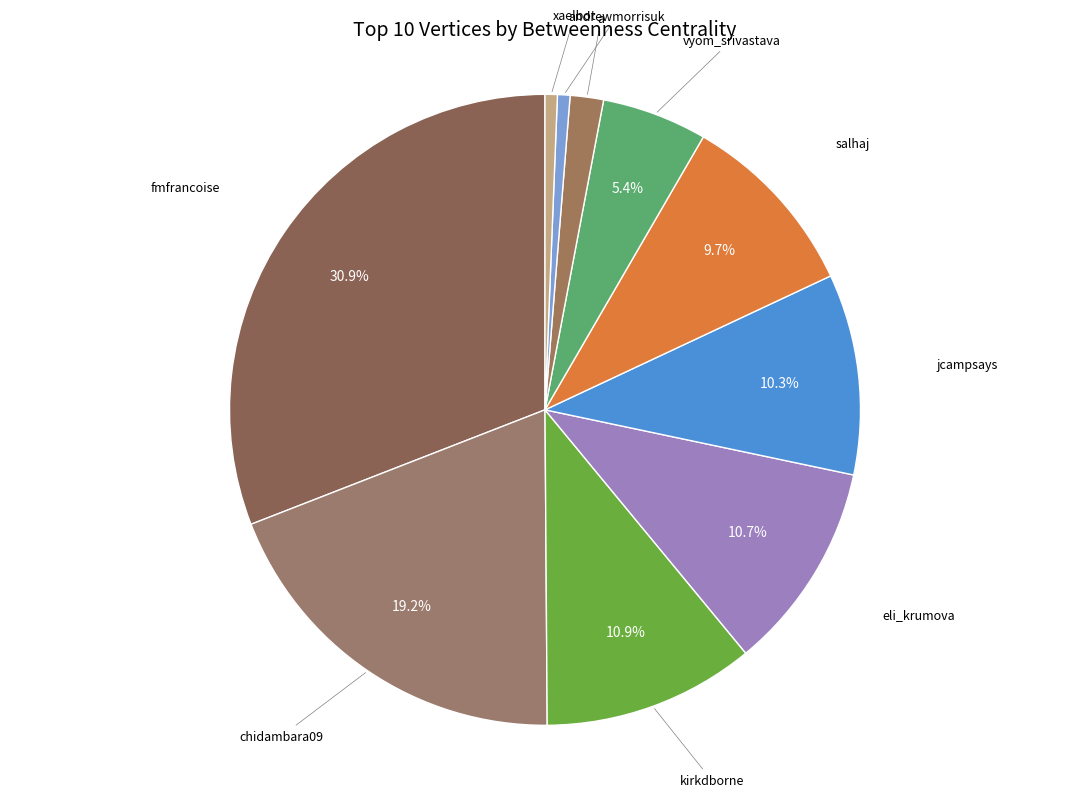

Count the number of slices in the pie.

10